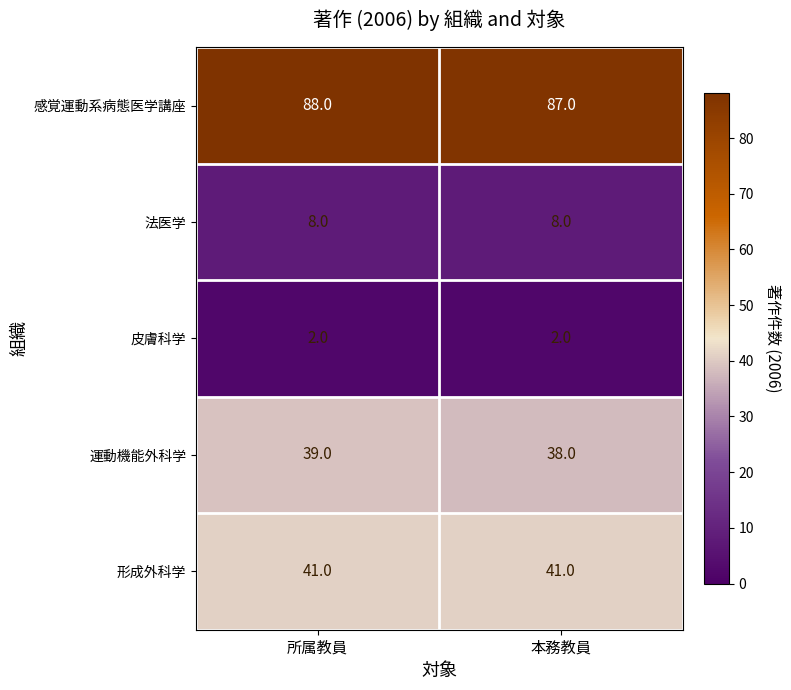

What is the spread (max minus min) of values at 本務教員?

85